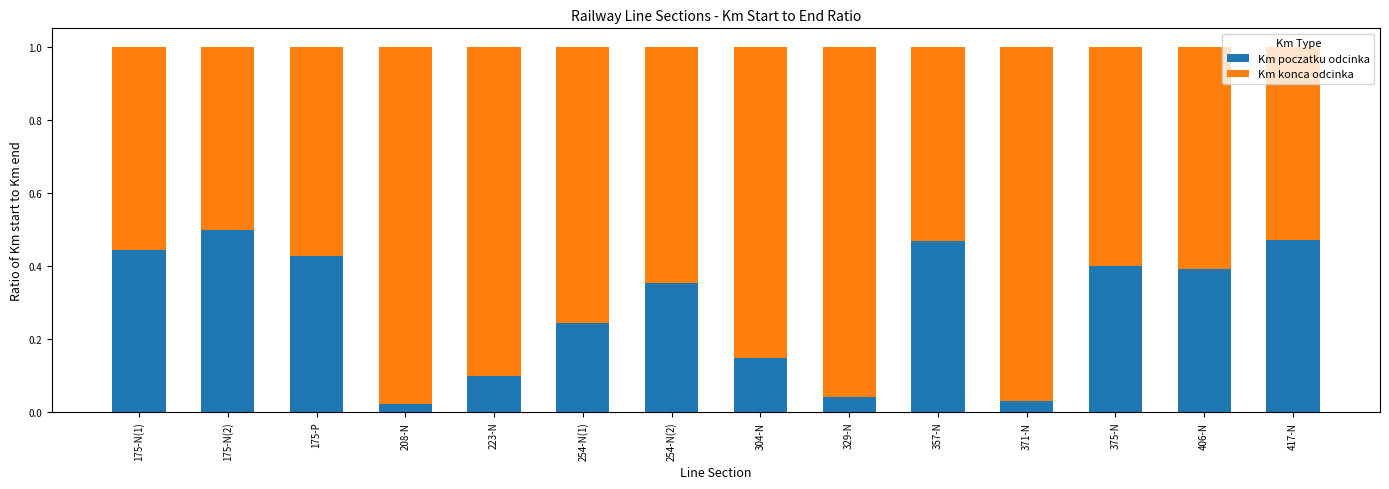

What is the sum of the Km poczatku odcinka values at 175-N(1) and 254-N(1)?

0.7